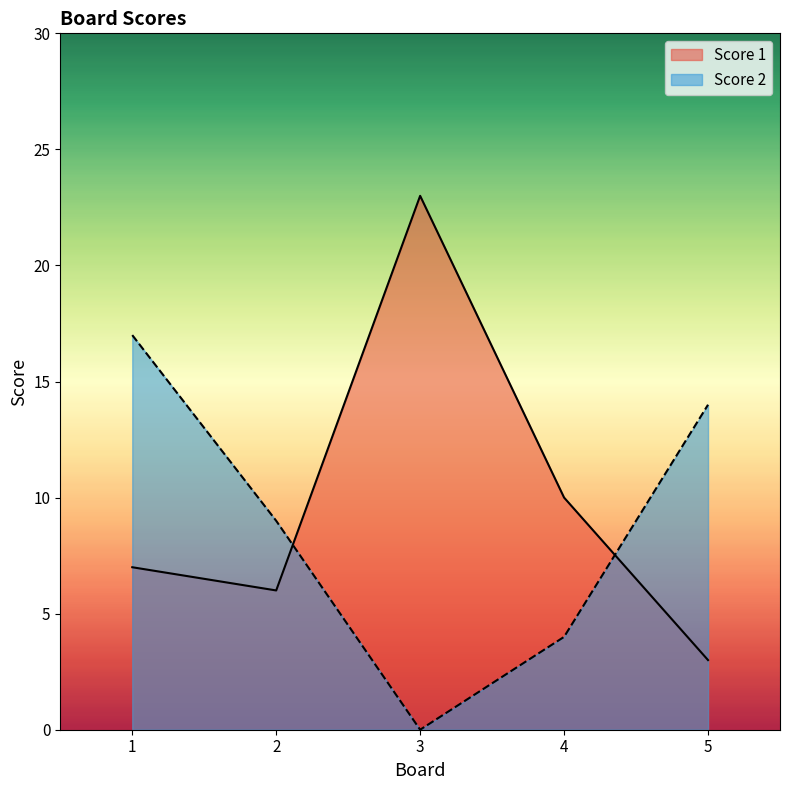

What is the difference between the highest and lowest values at 3?

23